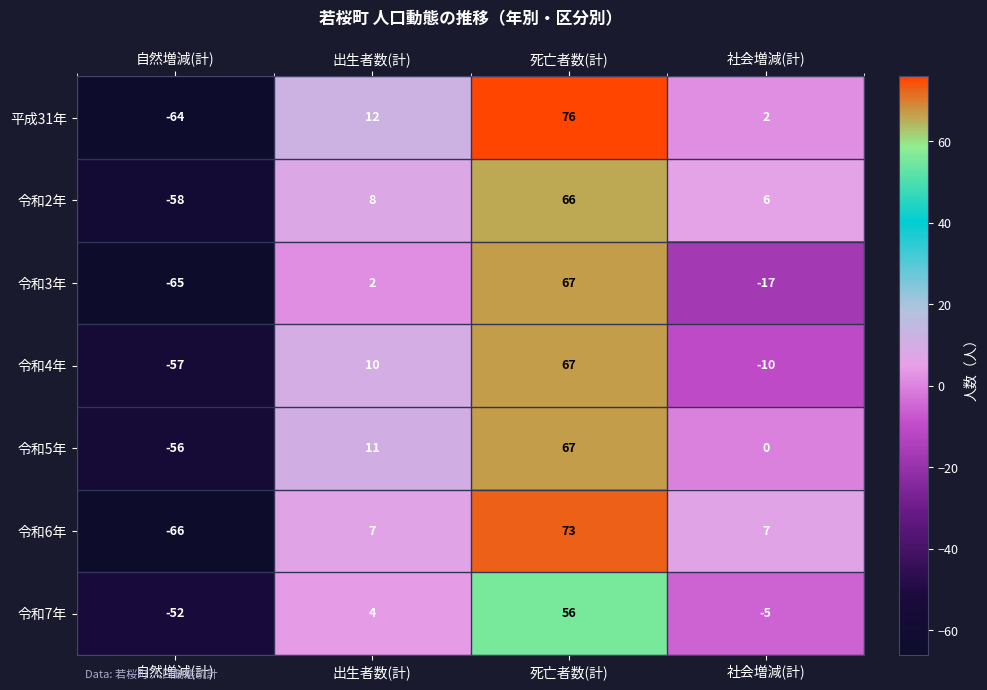

True or false: 平成31年 has a value of 4 at 社会増減(計).

False